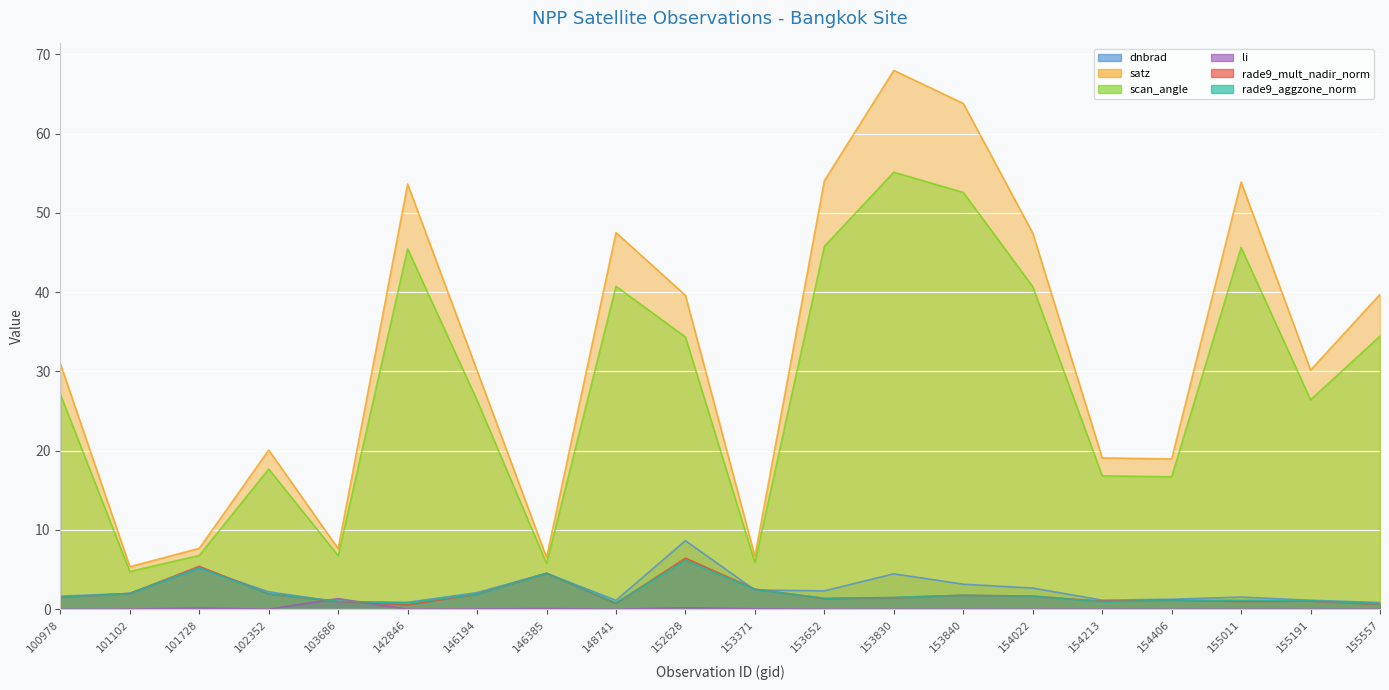

What is the difference between the scan_angle values at 152628 and 153652?

11.4